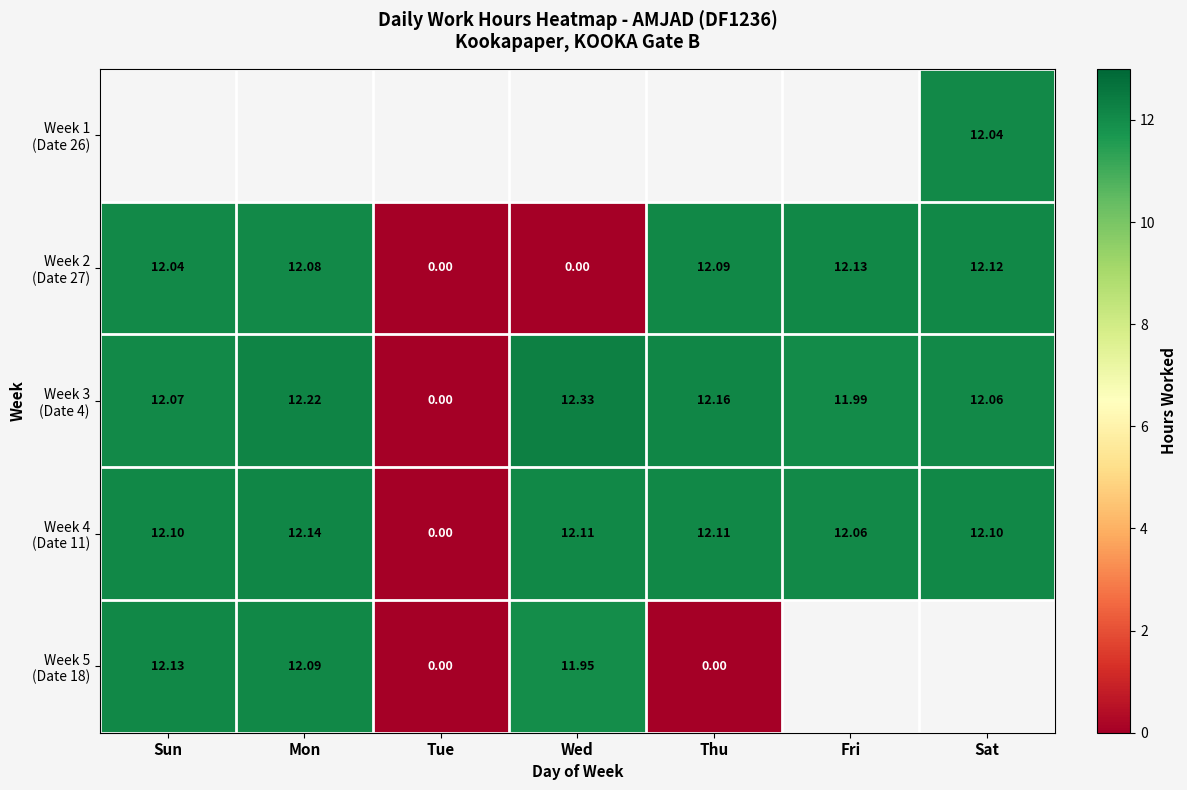

What is the difference between the second highest and minimum values in the Week 2 (Date 27) series?

12.1